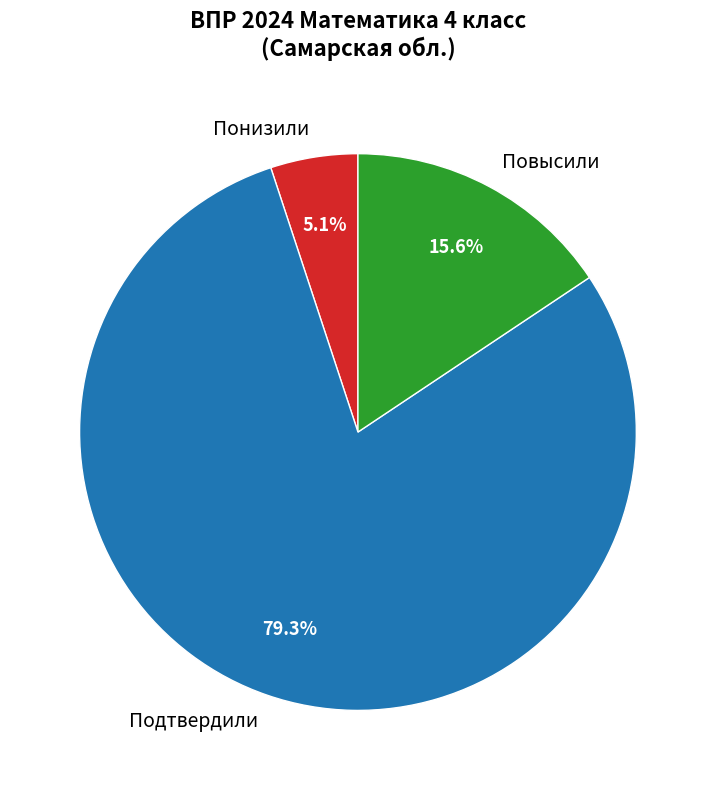

To the nearest percent, what portion does Понизили represent?

5%